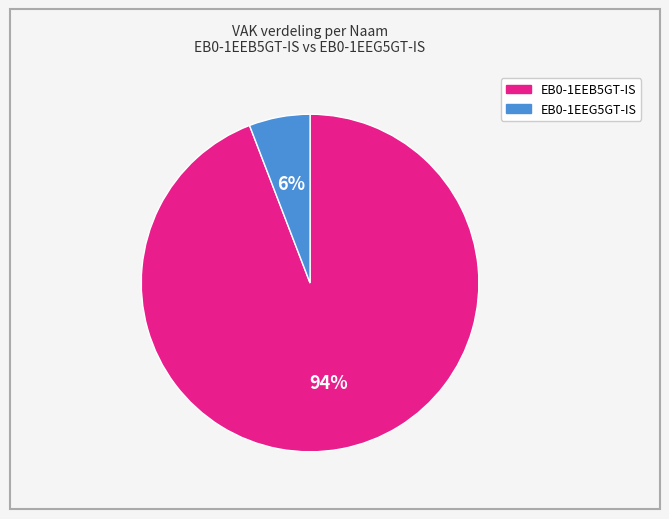

To the nearest percent, what is the average slice percentage?

50%